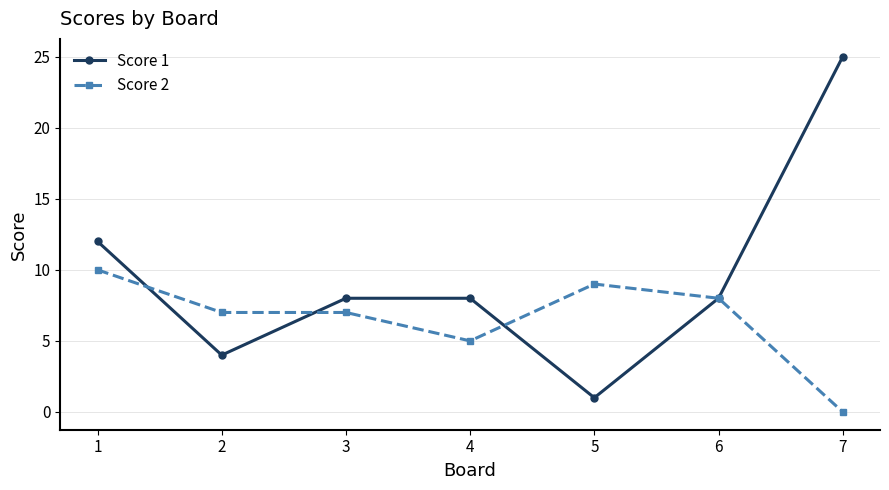

At which category does Score 1 reach its first local valley?

2